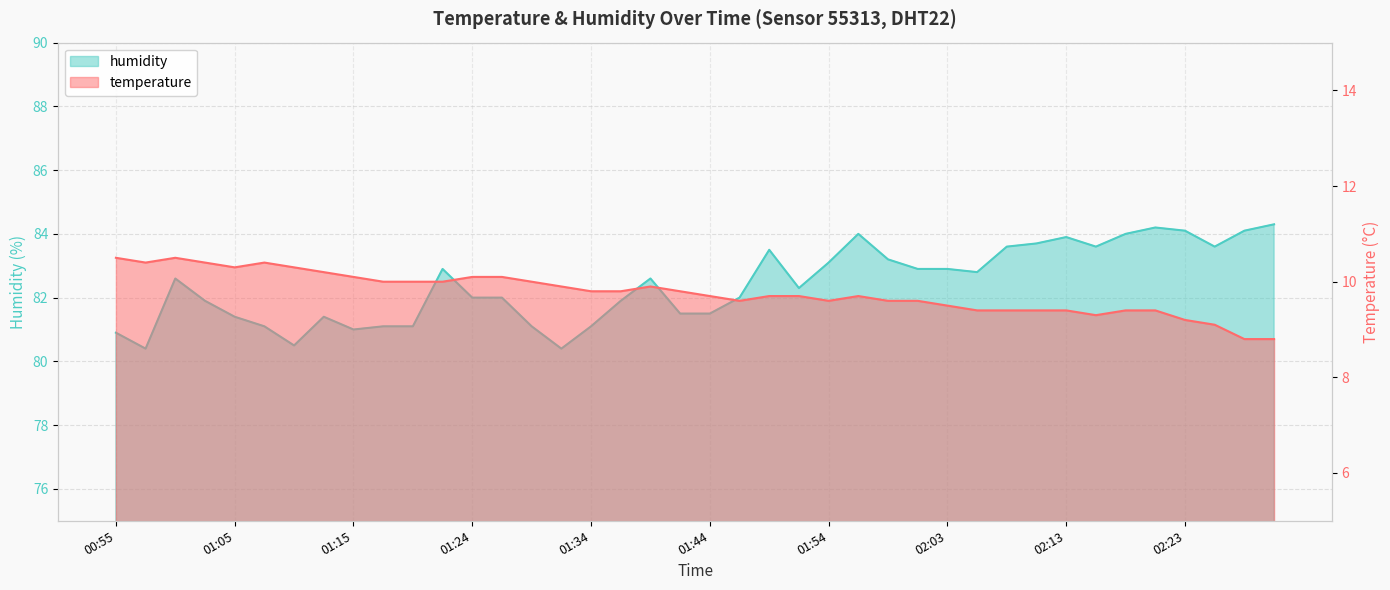

What is the spread (max minus min) of values at 00:58?

70.0